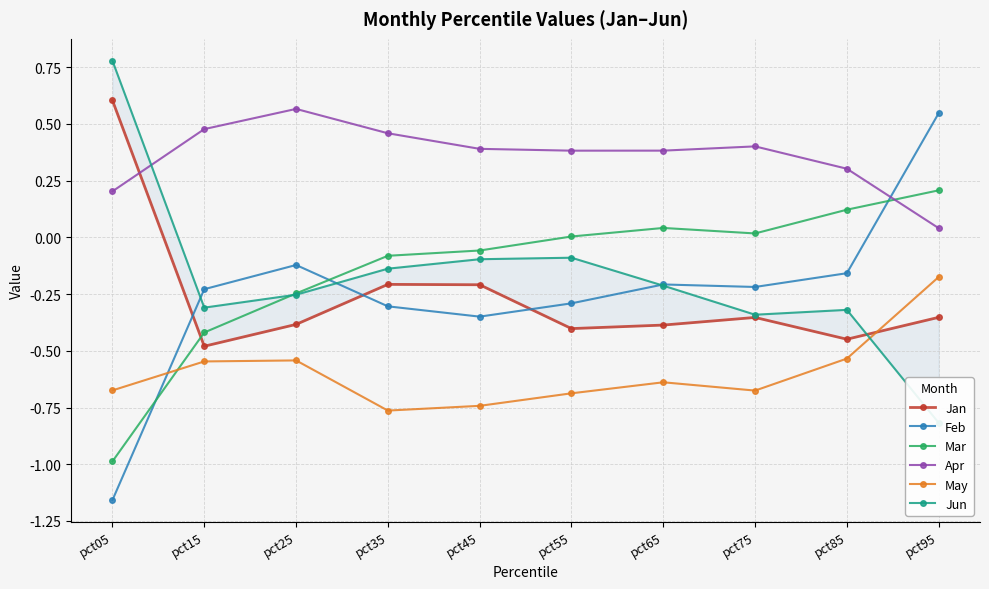

At which category does Jan reach its first local valley?

pct15